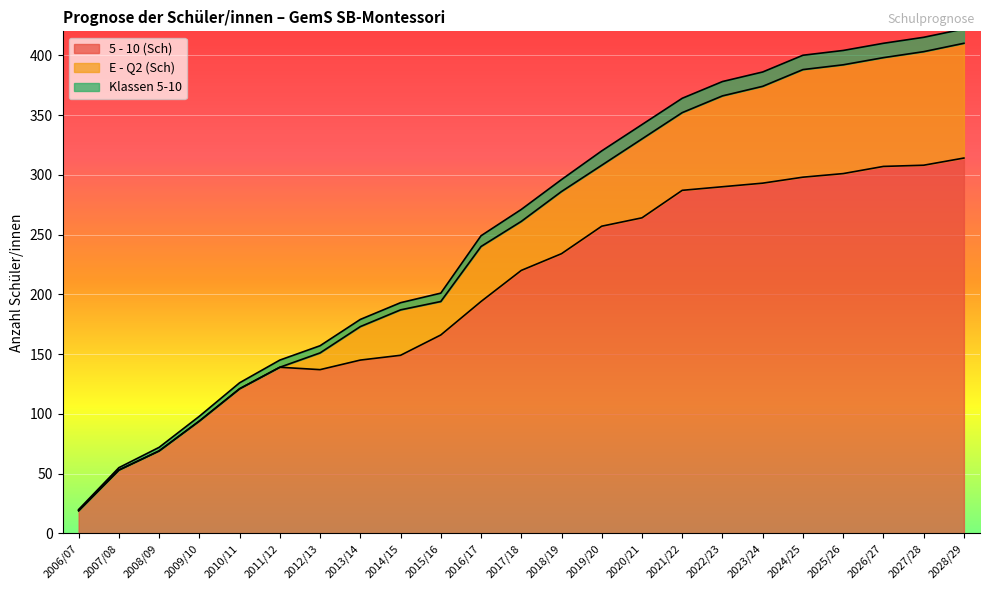

Is it true that 5 - 10 (Sch) equals 287 at 2021/22?

True